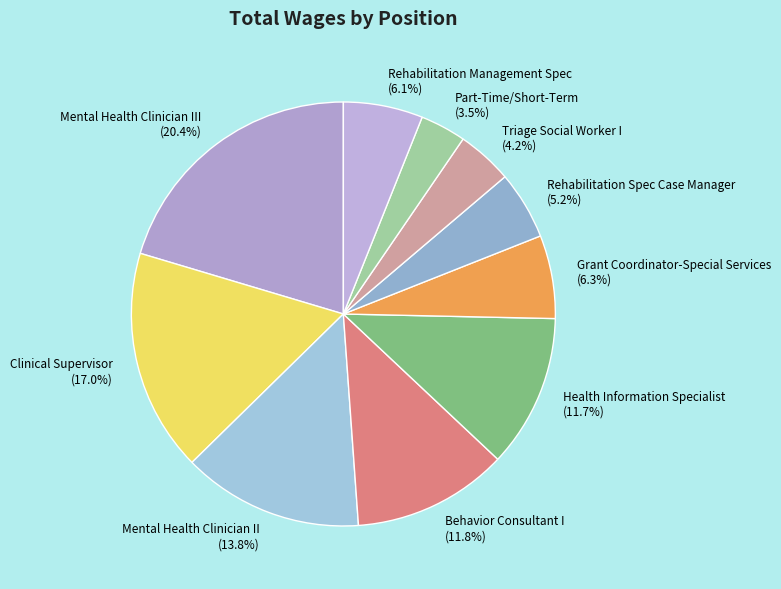

Is Rehabilitation Management Spec the majority of the pie?

No